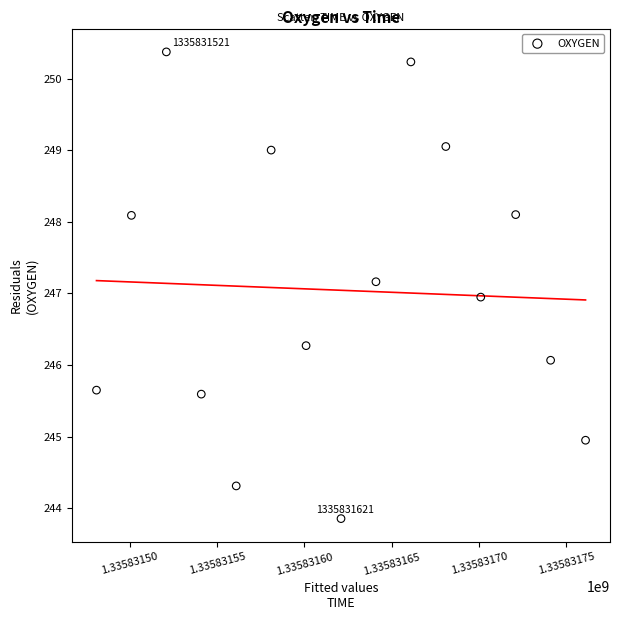

What is the range of Y values (max minus min)?

6.5